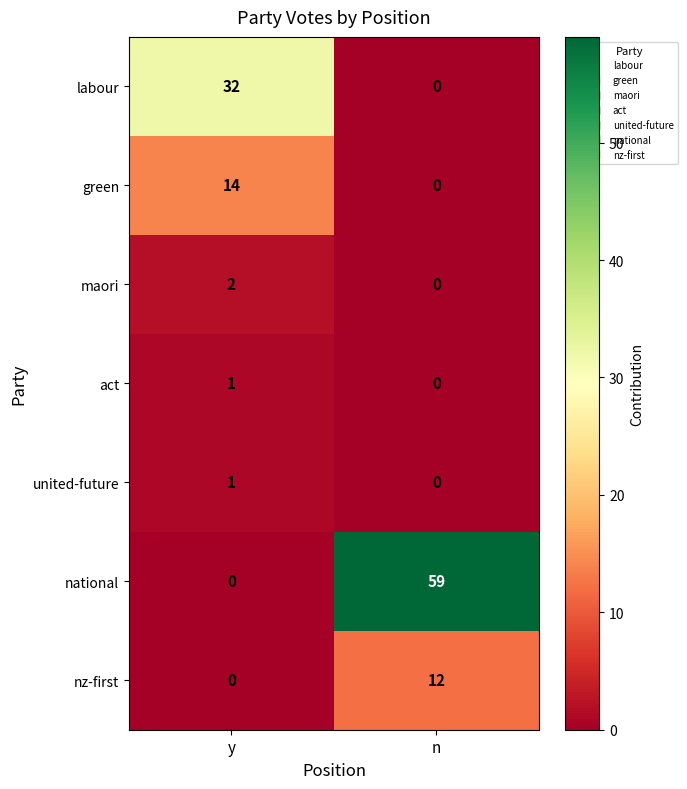

Reading right to left, extract all data points from this chart.

labour: 0	32
green: 0	14
maori: 0	2
act: 0	1
united-future: 0	1
national: 59	0
nz-first: 12	0